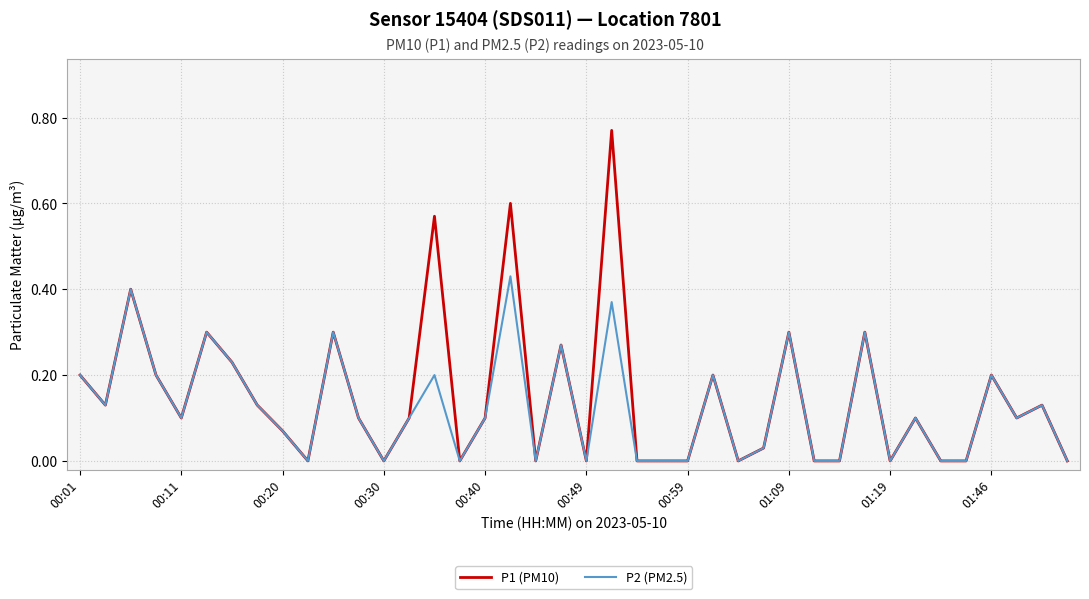

List the series in order of their peak value, lowest first.

P2 (PM2.5), P1 (PM10)